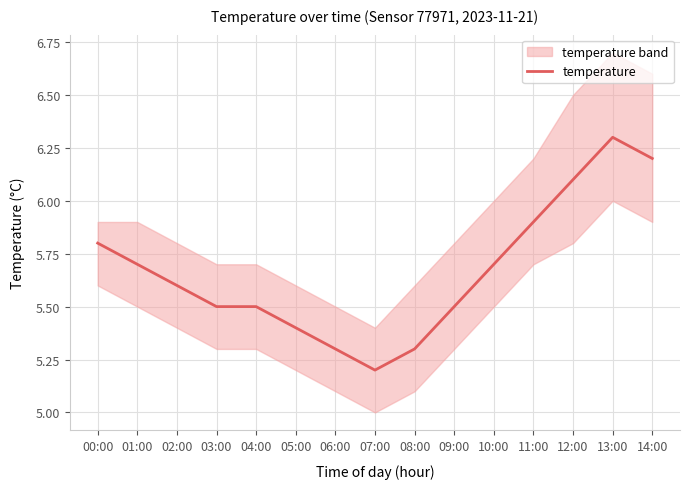

The temperature series shows 4.0 at 12:00. True or false?

False